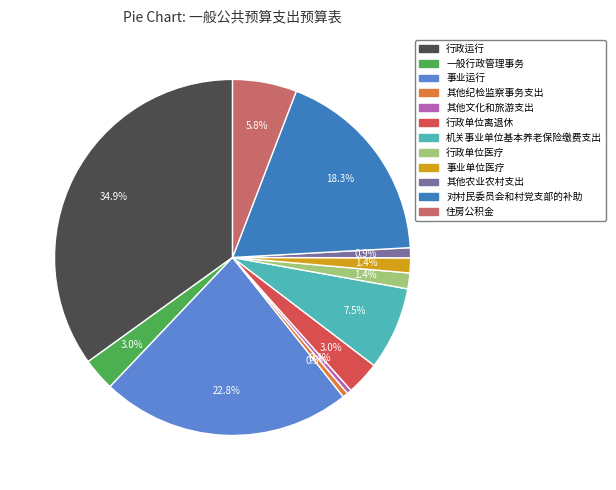

To the nearest percent, what is the average slice percentage?

8%